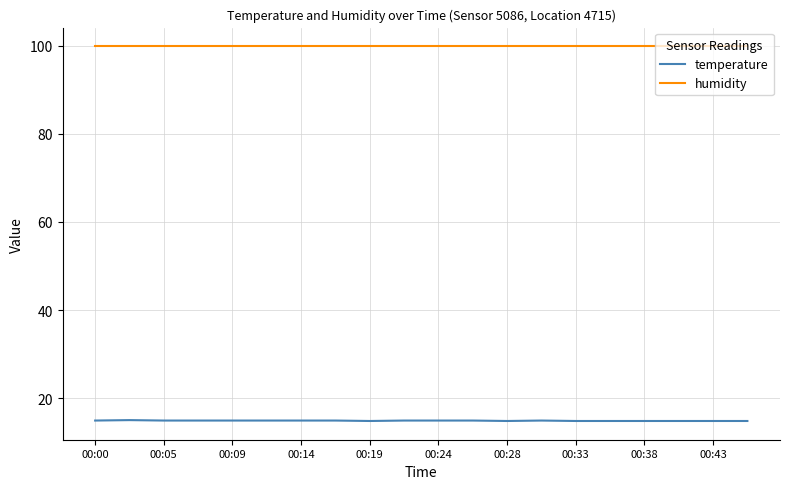

What is the smallest value displayed?

14.8